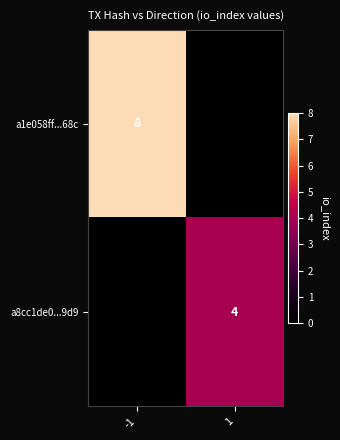

The a1e058ff...68c series shows 5 at -1. True or false?

False